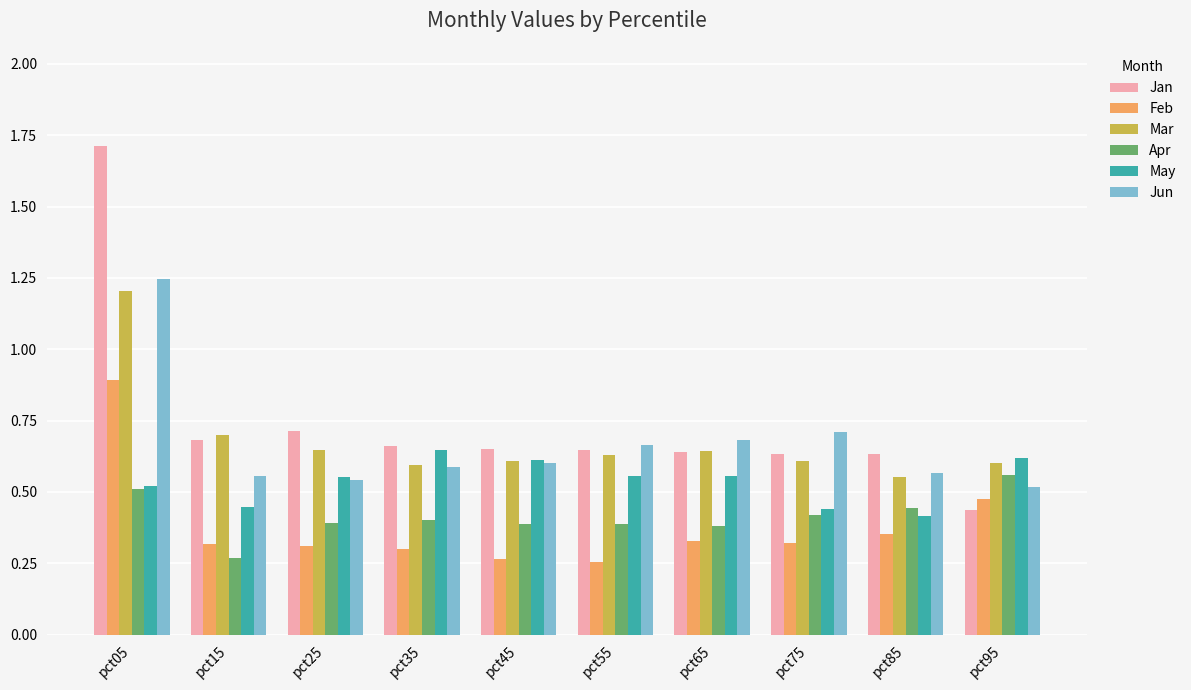

Is it true that May equals 0.6 at pct45?

True